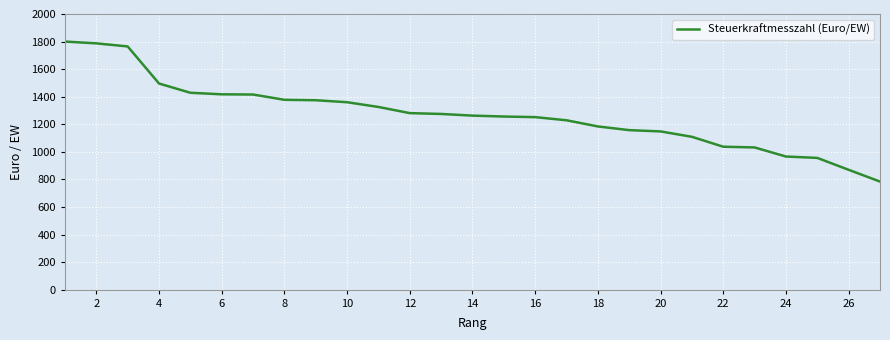

Does the chart have visible grid lines?

Yes